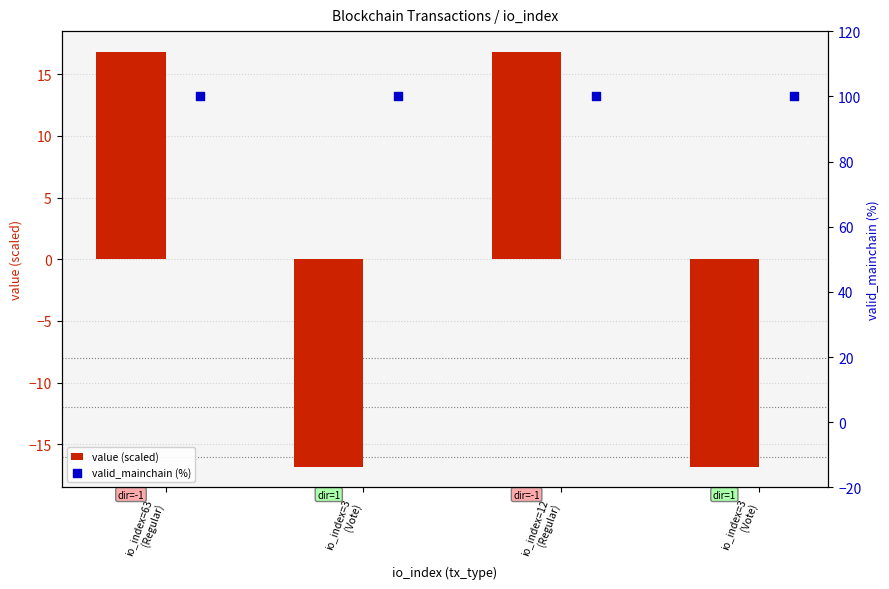

Which series has the largest total across all categories?

valid_mainchain (%)